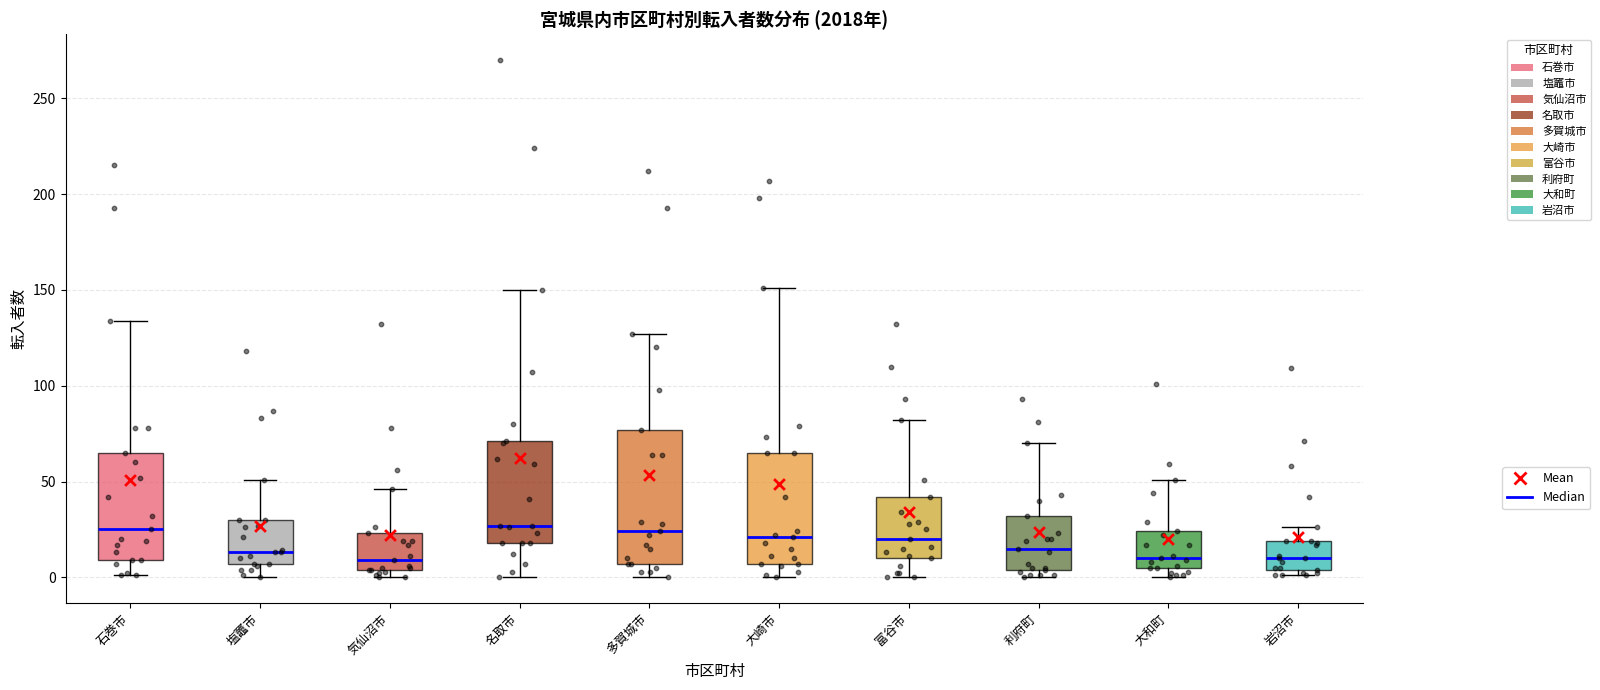

Reading left to right, read every box against the y-axis: the position of its median line, the range the box covers, and the ends of its whiskers. The values are not printed on the chart, so give them approximately, as read against the axis.

石巻市: median 25, box 10 to 65, whiskers 0 to 135
塩竈市: median 15, box 5 to 30, whiskers 0 to 50
気仙沼市: median 10, box 5 to 25, whiskers 0 to 45
名取市: median 25, box 20 to 70, whiskers 0 to 150
多賀城市: median 25, box 5 to 75, whiskers 0 to 125
大崎市: median 20, box 5 to 65, whiskers 0 to 150
富谷市: median 20, box 10 to 40, whiskers 0 to 80
利府町: median 15, box 5 to 30, whiskers 0 to 70
大和町: median 10, box 5 to 25, whiskers 0 to 50
岩沼市: median 10, box 5 to 20, whiskers 0 to 25